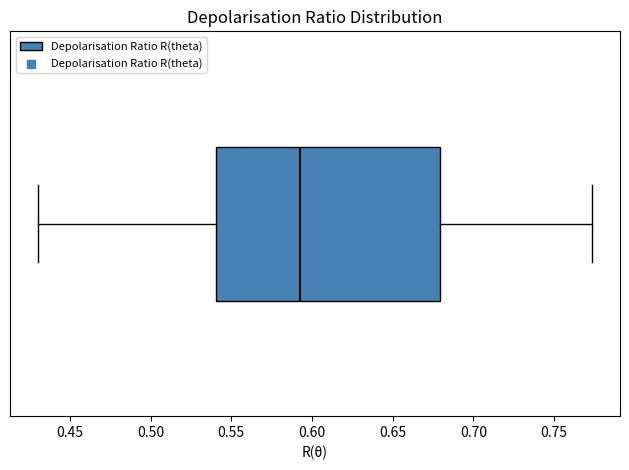

Read this box plot against the x-axis: the position of the median line, the range covered by the box, and the ends of both whiskers. The values are not printed on the chart, so give them approximately, as read against the axis.

median 0.590, box 0.540 to 0.680, whiskers 0.430 to 0.775